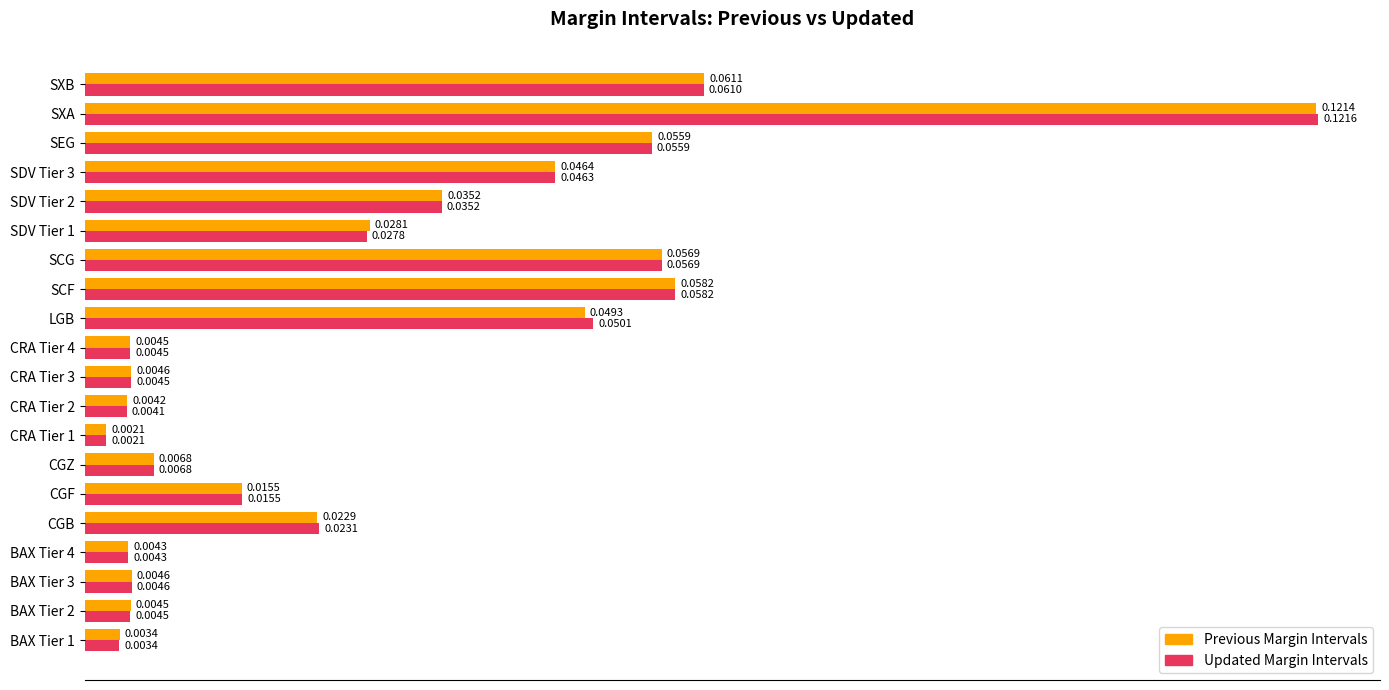

Rank the series by their maximum value, from highest to lowest.

Updated Margin Intervals, Previous Margin Intervals